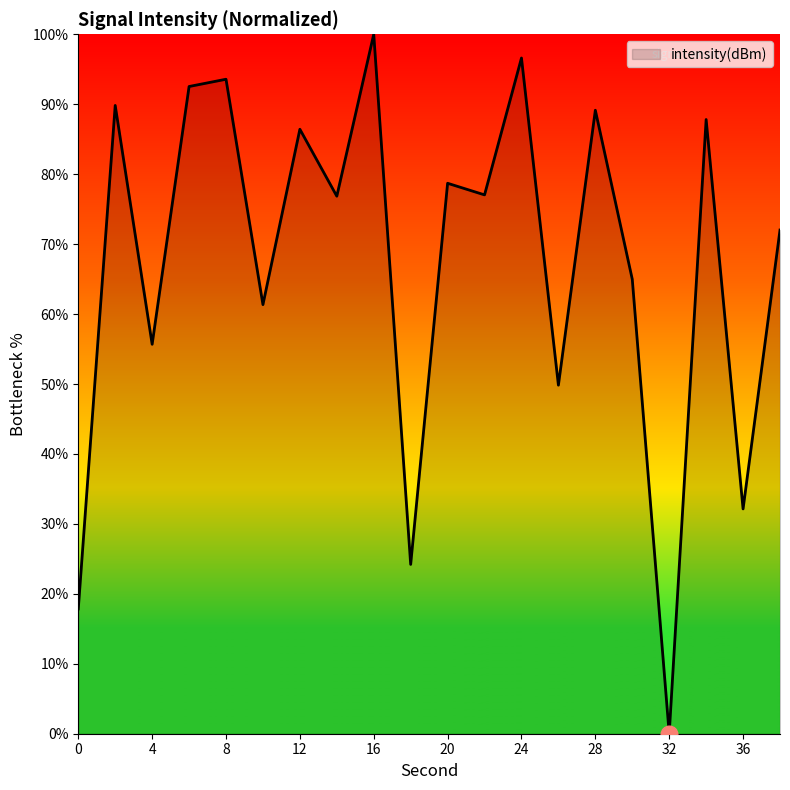

Does the chart display data point markers on the line(s)?

No